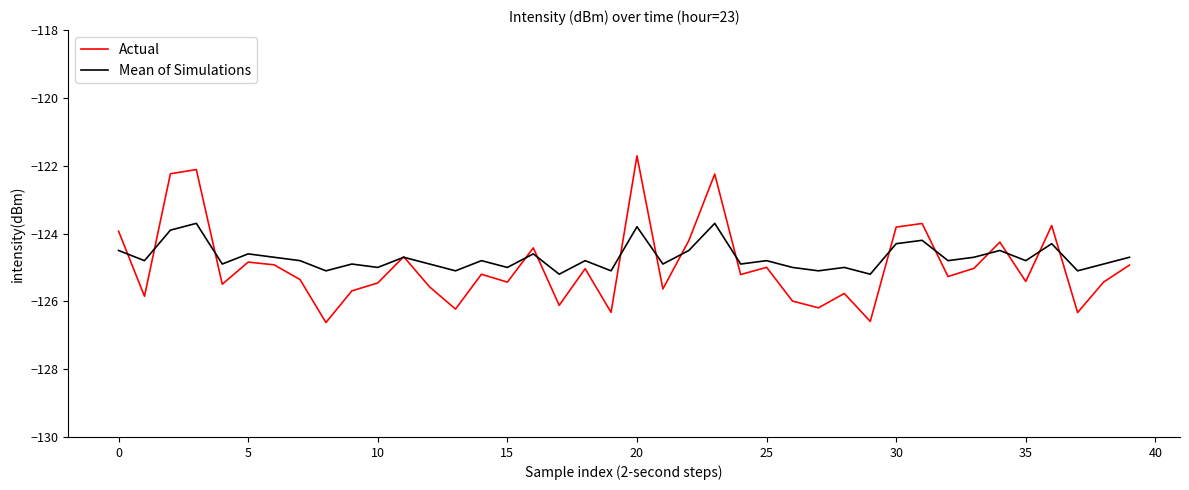

List the series in order of their peak value, highest first.

Actual, Mean of Simulations